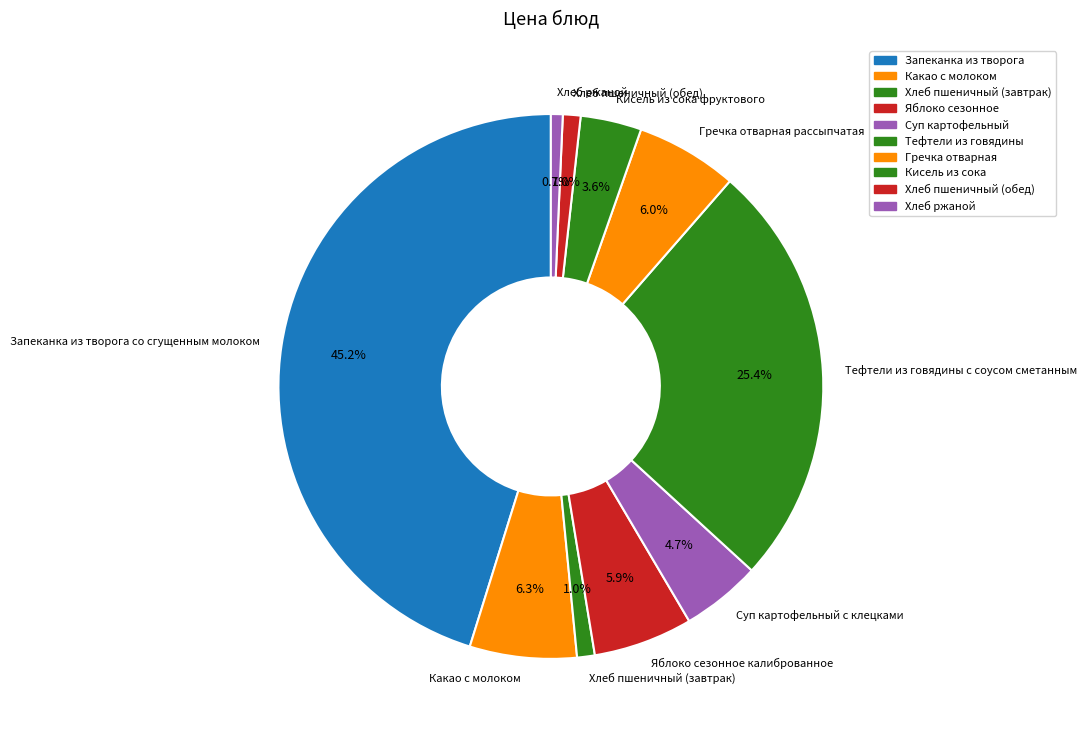

How many slices are in this pie chart?

10